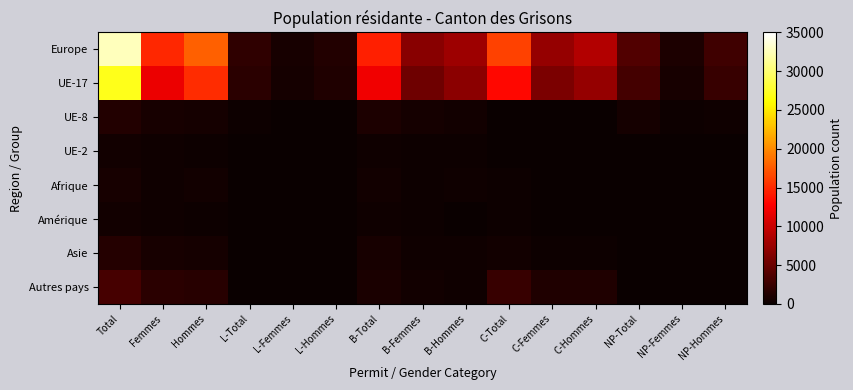

Which series has the widest spread of values?

Europe